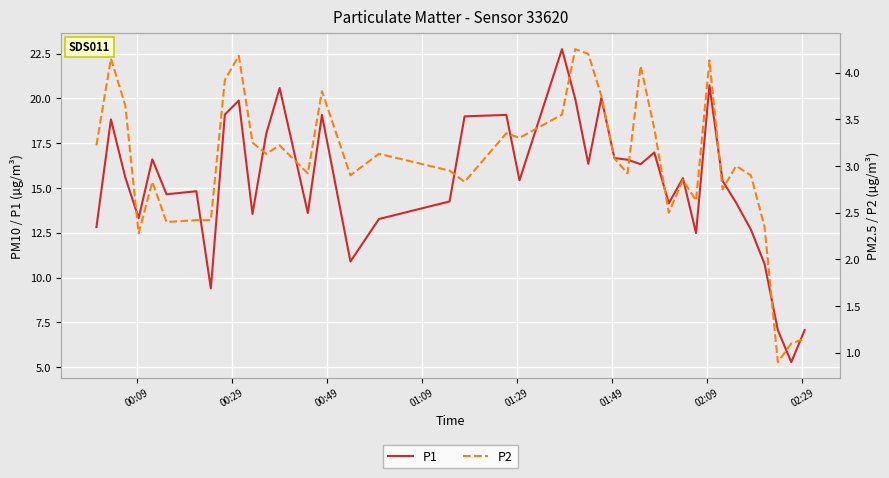

What are all the series names shown in the legend?

P1, P2